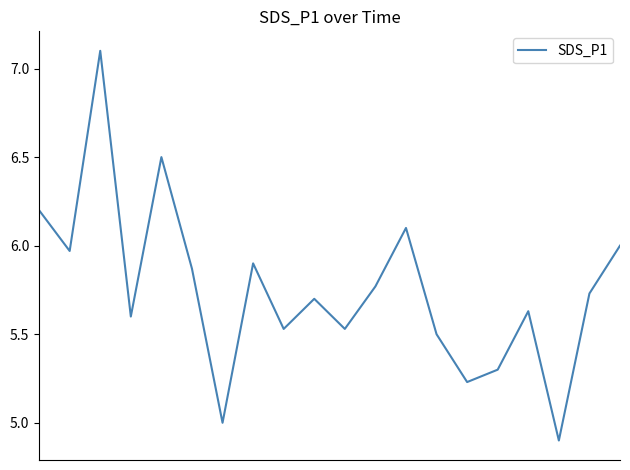

What is the smallest value displayed?

4.9